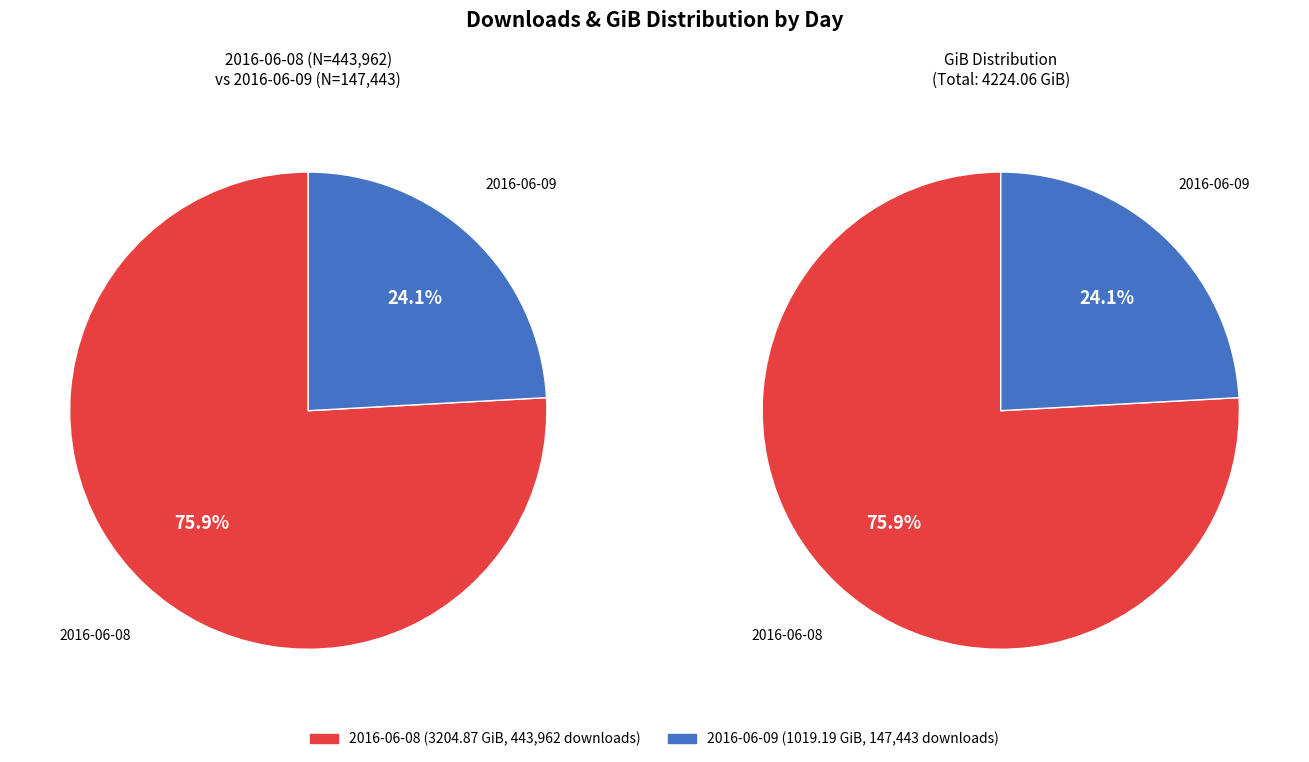

Is it true that 2016-06-08 is 84% of the pie?

False